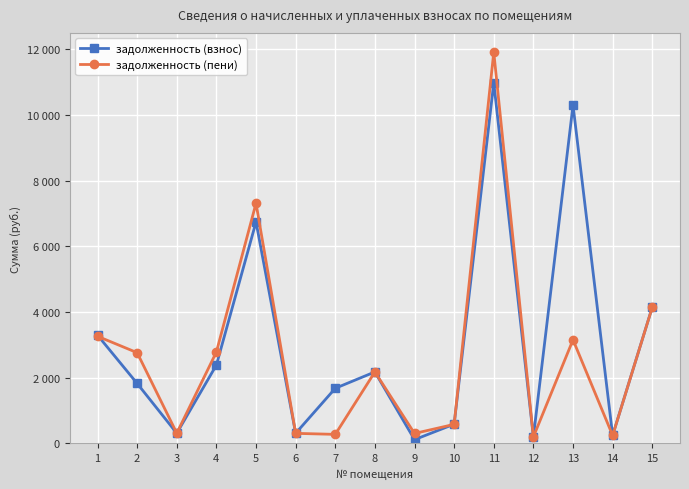

Which category has the lowest value in the задолженность (взнос) series?

9